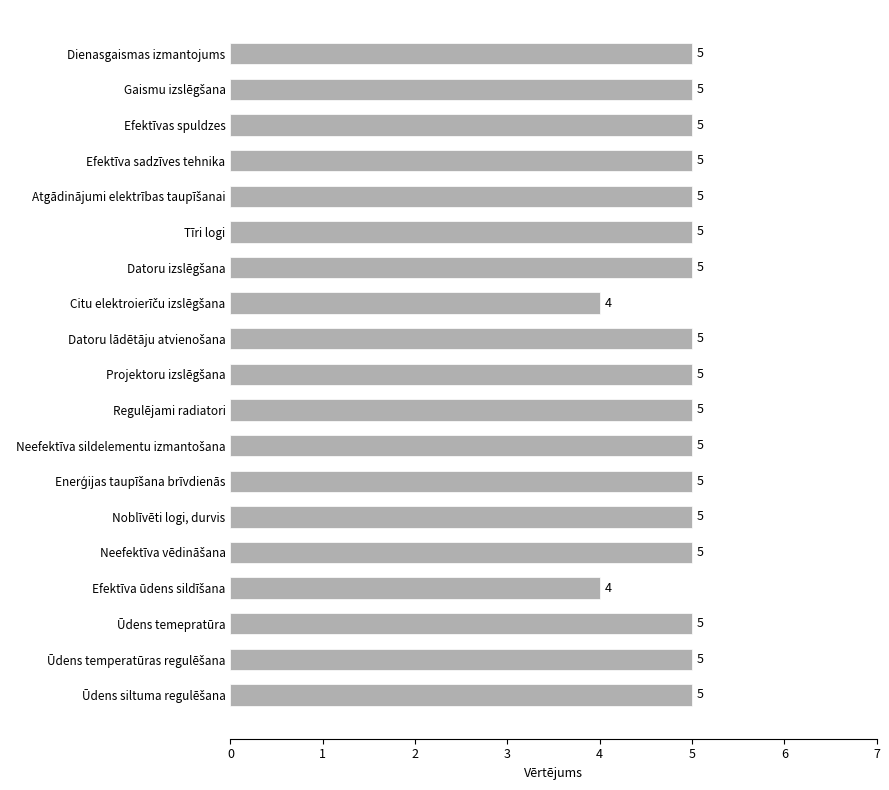

What is the value of the 18th bar from the top?

5